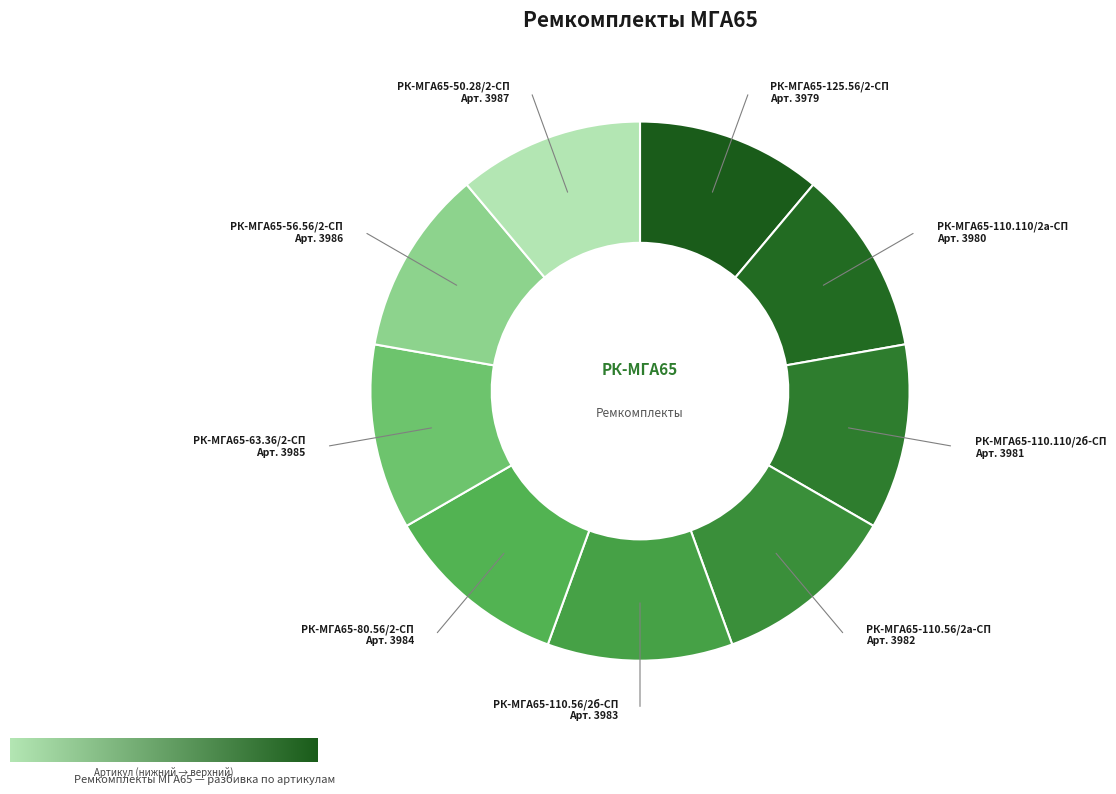

Count the number of slices in the pie.

9